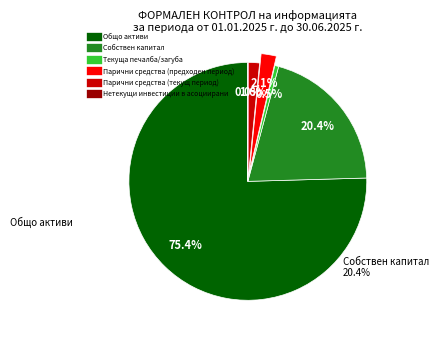

Between Парични средства (предходен период) and Собствен капитал, which is larger?

Собствен капитал